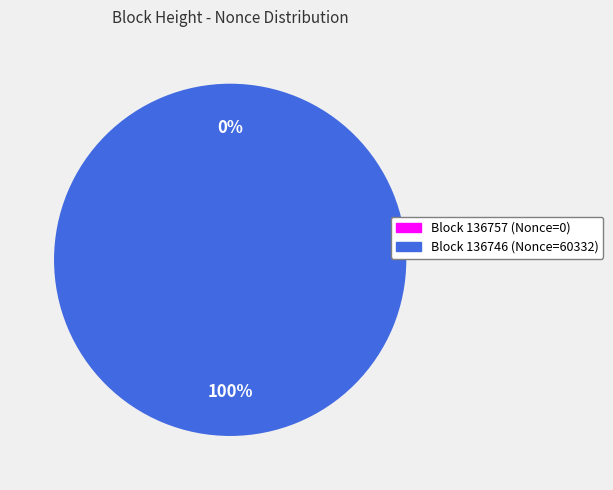

What is the largest slice in the pie chart?

136746